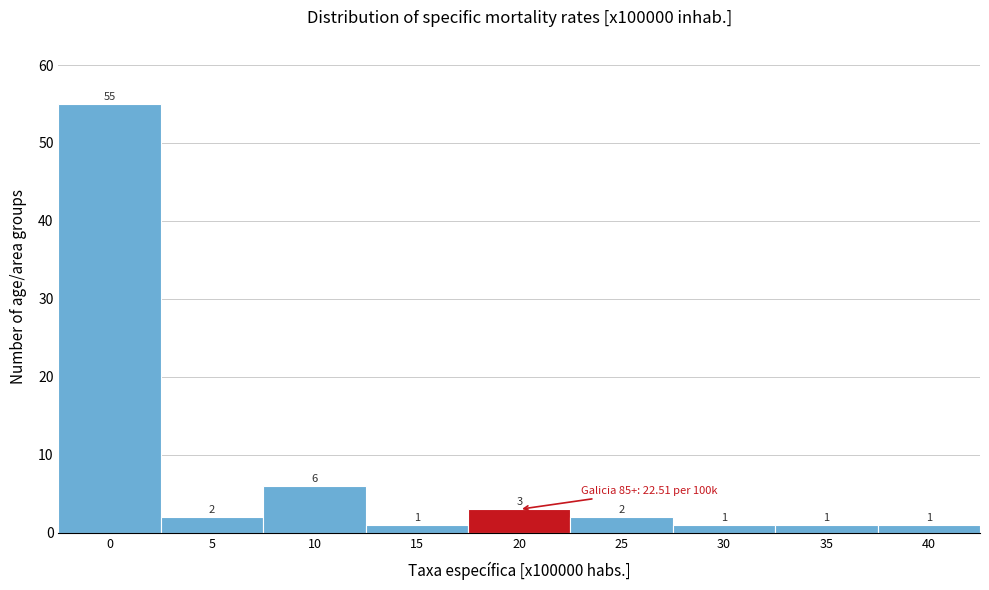

Reading left to right, what are all the values shown in this chart?

0=55	5=2	10=6	15=1	20=3	25=2	30=1	35=1	40=1